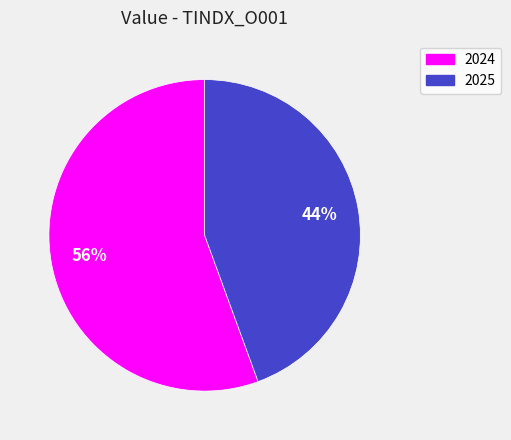

How many segments does this pie chart have?

2